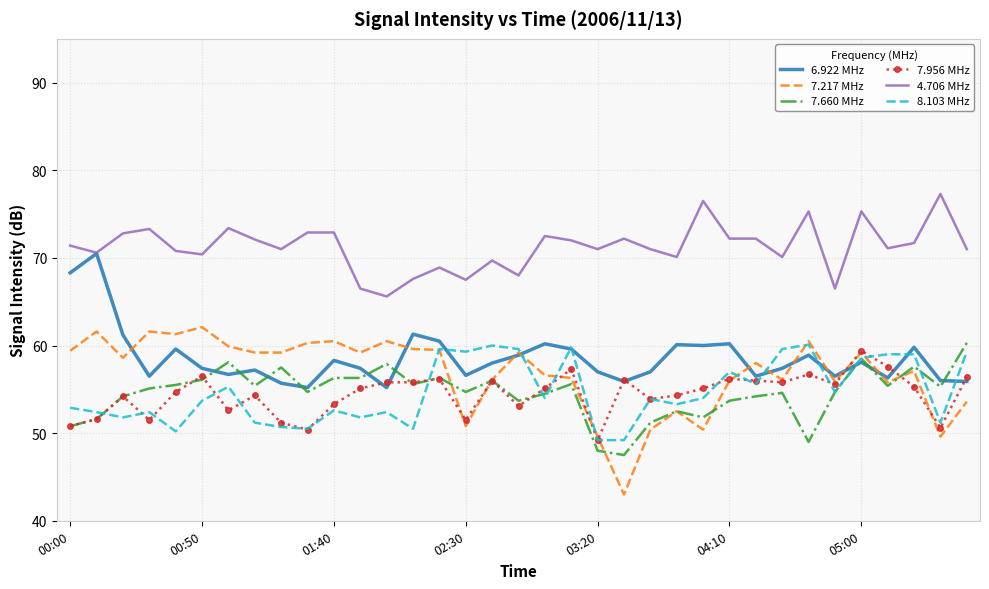

Which series has the widest spread of values?

7.217 MHz